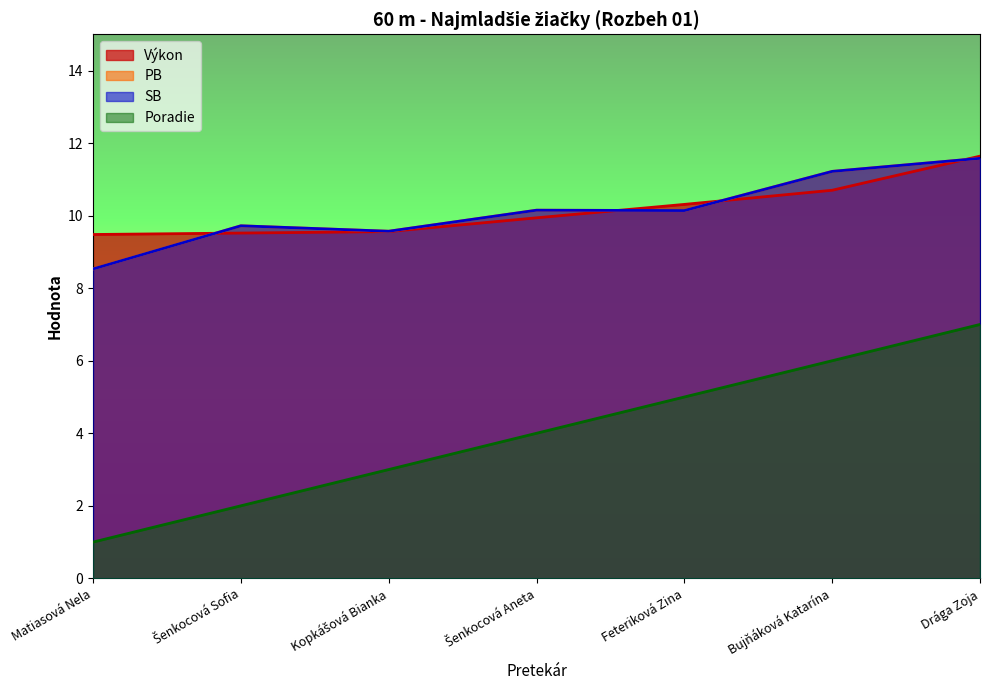

What is the total value across all series at Feteriková Zina?

35.6